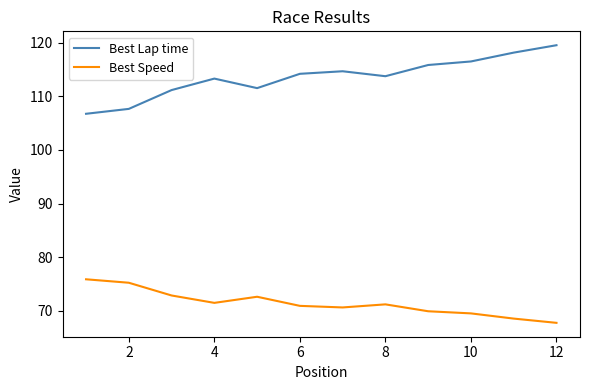

What is the highest value of the Best Lap time series?

119.5